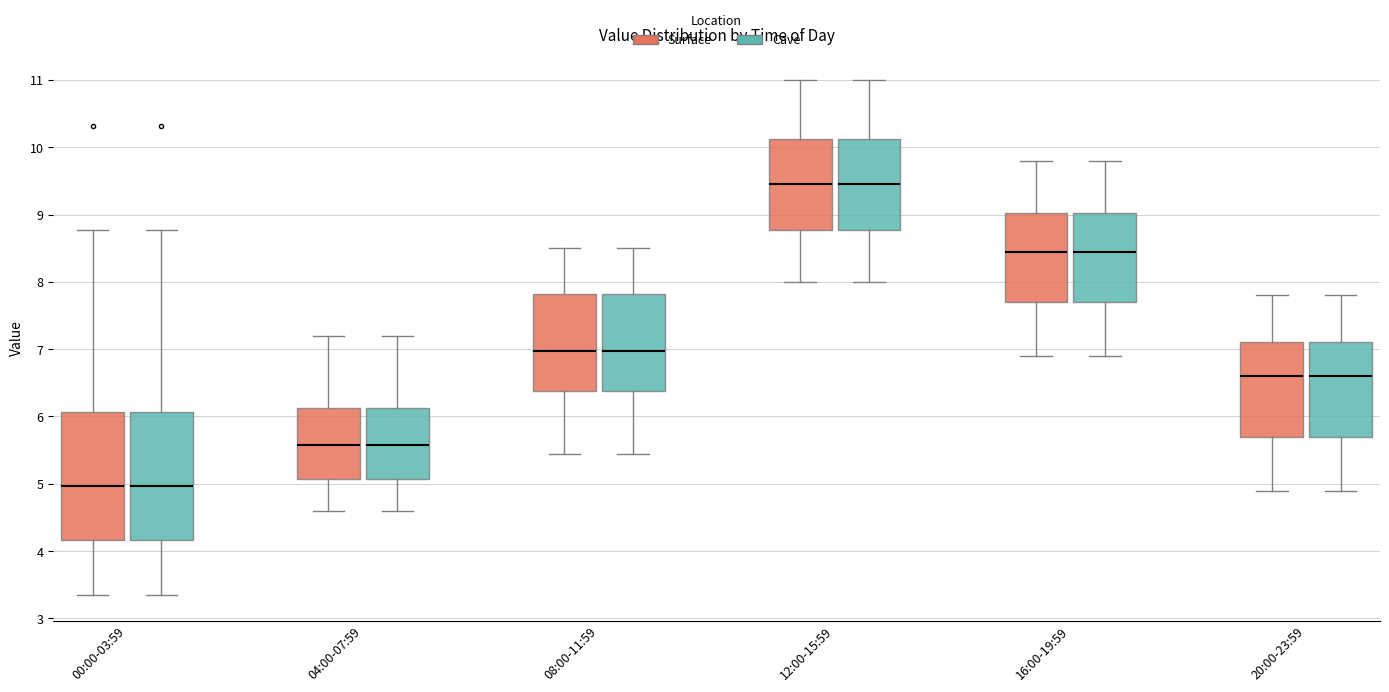

Where does the median line of the box for 08:00-11:59 (Cave) sit on the y-axis? The values are not printed on the chart, so give them approximately, as read against the axis.

7.0